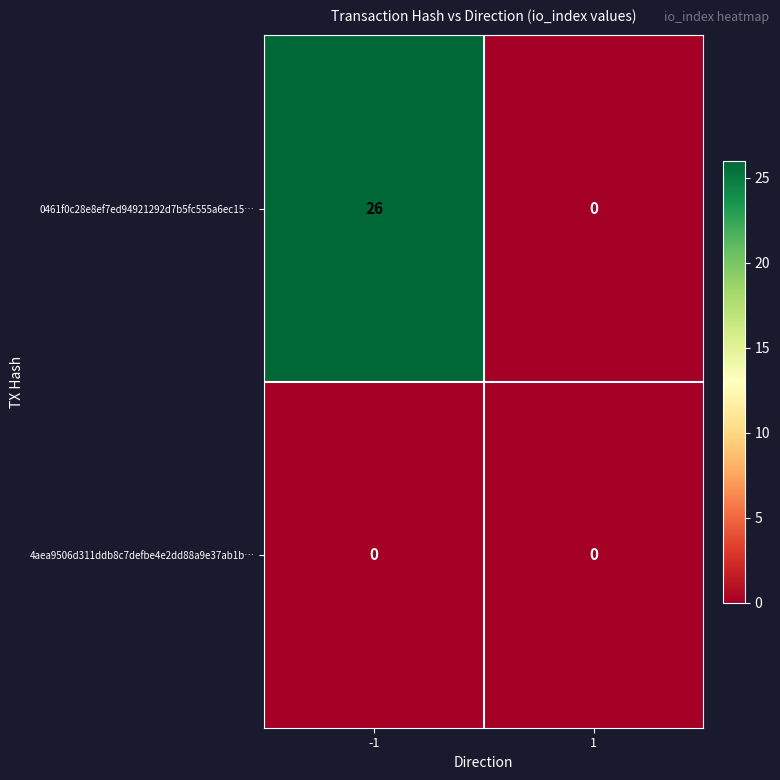

Which series has the largest total across all categories?

0461f0c28e8ef7ed94921292d7b5fc555a6ec15…